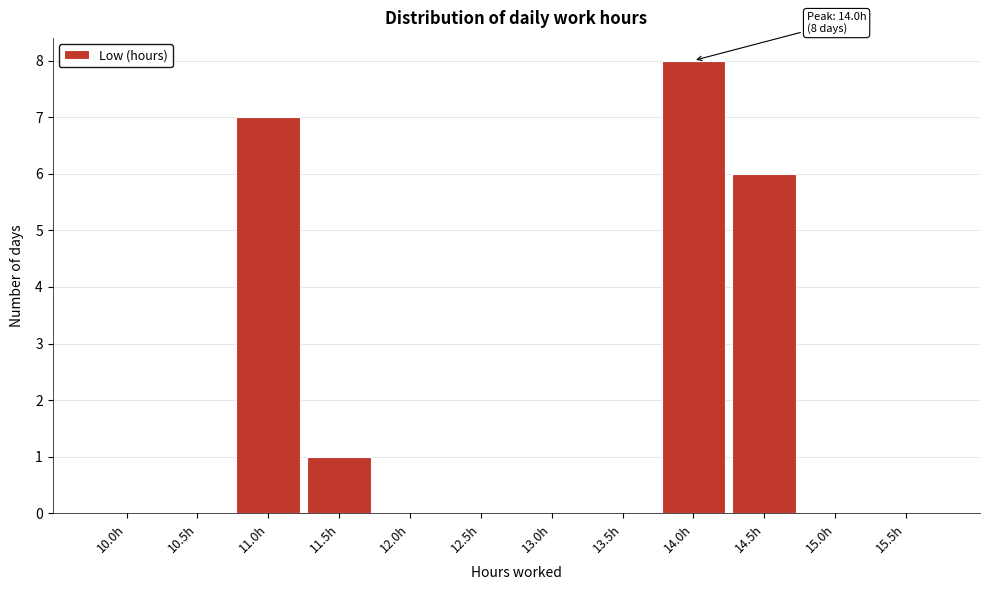

Reading left to right, list all the values displayed in this chart.

10.0h=0	10.5h=0	11.0h=7	11.5h=1	12.0h=0	12.5h=0	13.0h=0	13.5h=0	14.0h=8	14.5h=6	15.0h=0	15.5h=0